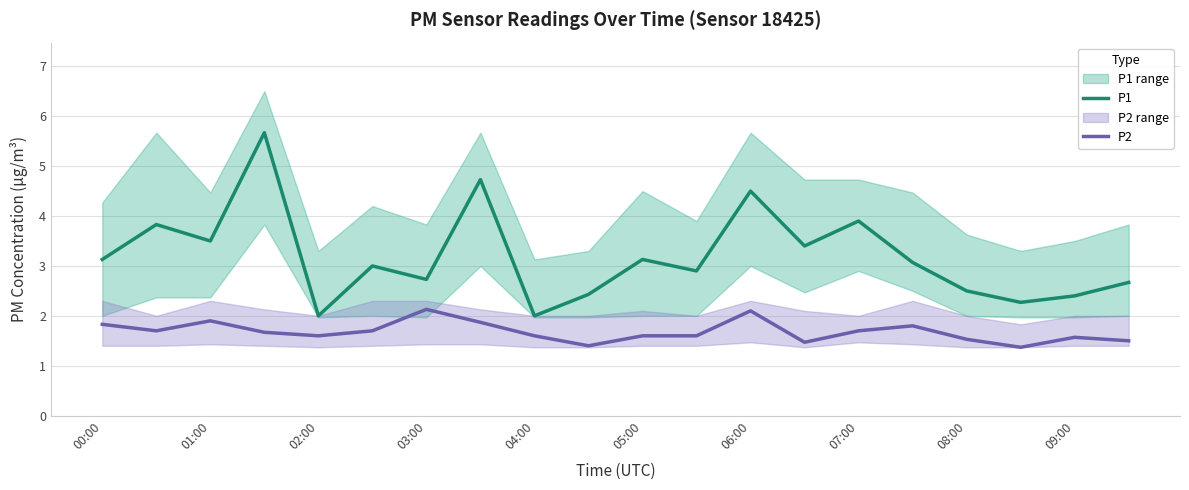

Rank the series by their average value, from highest to lowest.

P1, P2